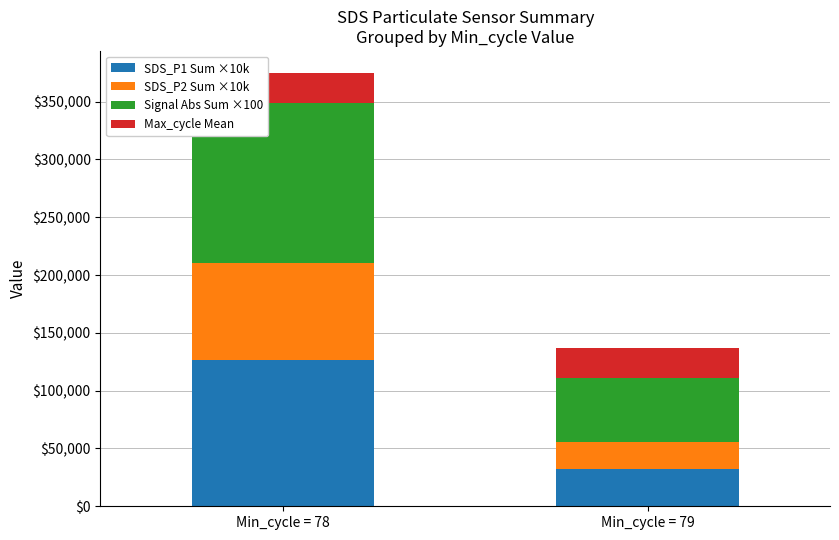

What is the sum of the SDS_P1 Sum ×10k values at Min_cycle = 78 and Min_cycle = 79?

159000.0